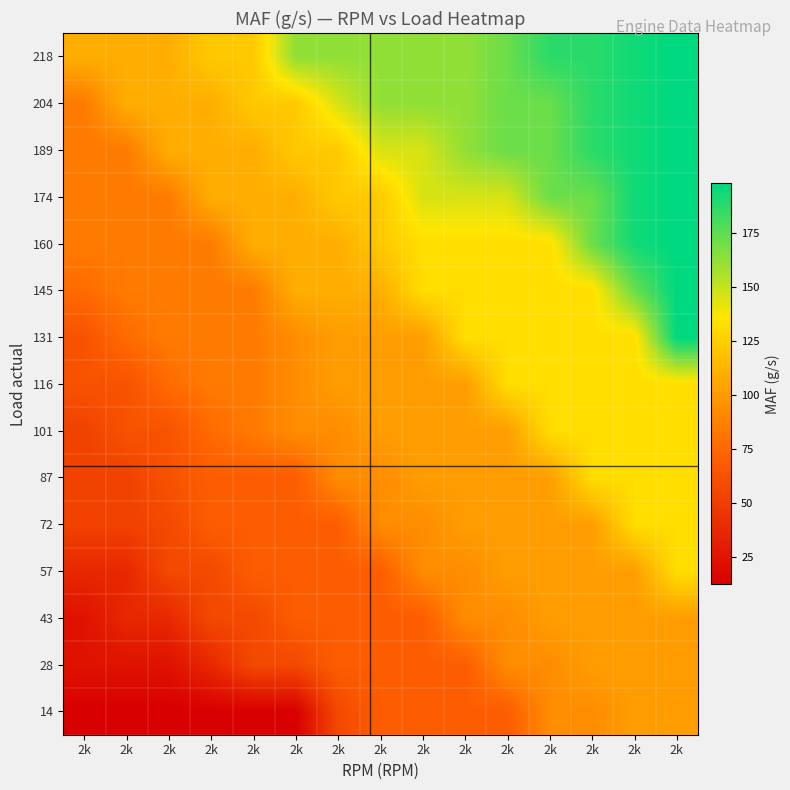

How many distinct data groups are displayed?

15